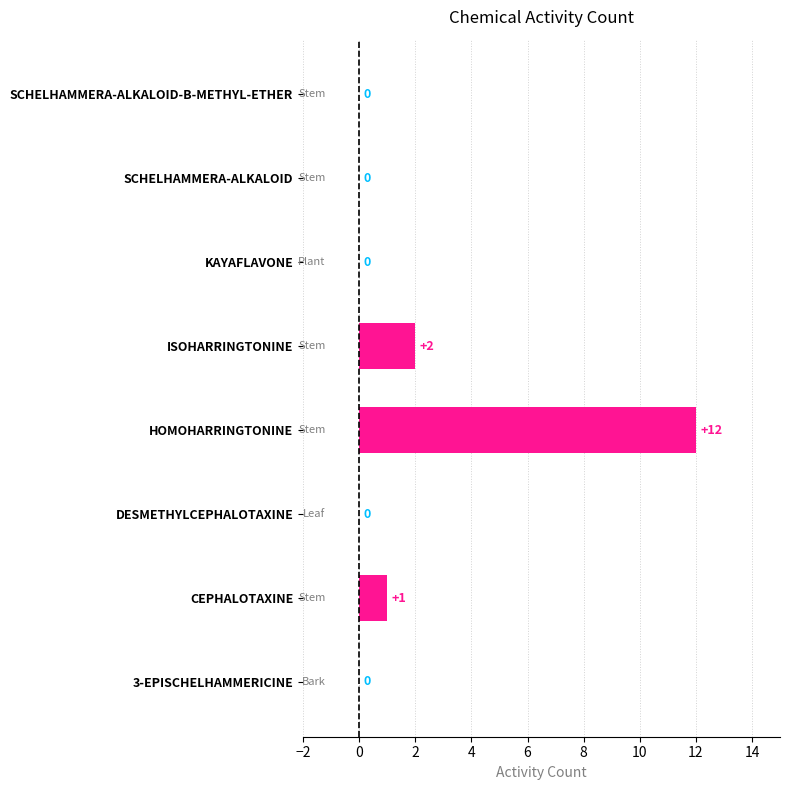

Is it true that the value at SCHELHAMMERA-ALKALOID-B-METHYL-ETHER is 0?

True